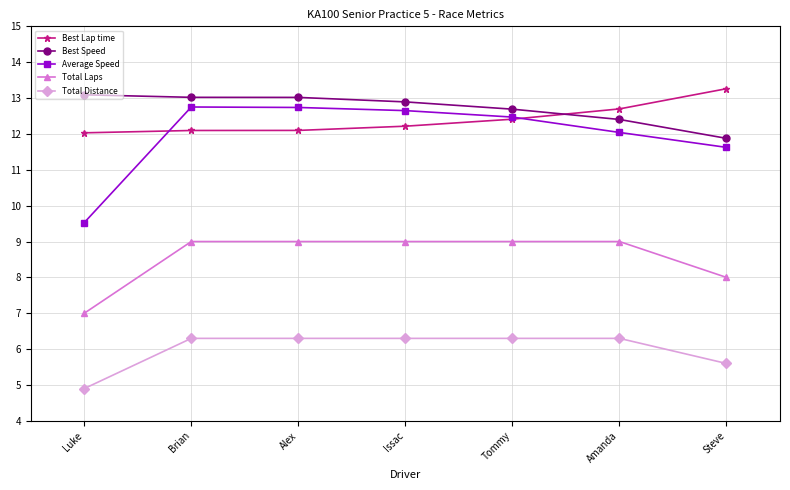

What is the value of the Best Lap time point at the 1st from the left?

12.0